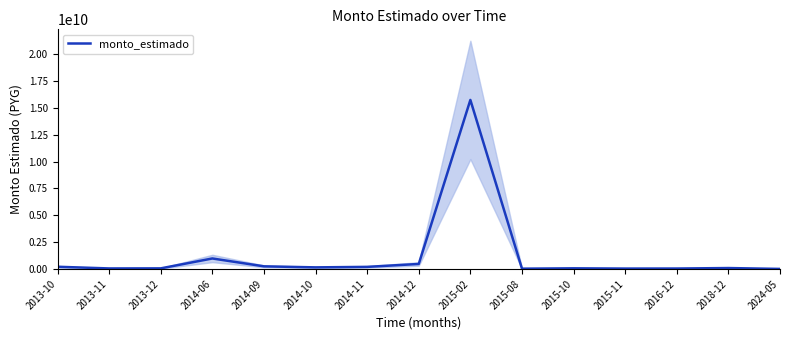

What is the change in value from 2013-10 to 2015-02?

+15530547948